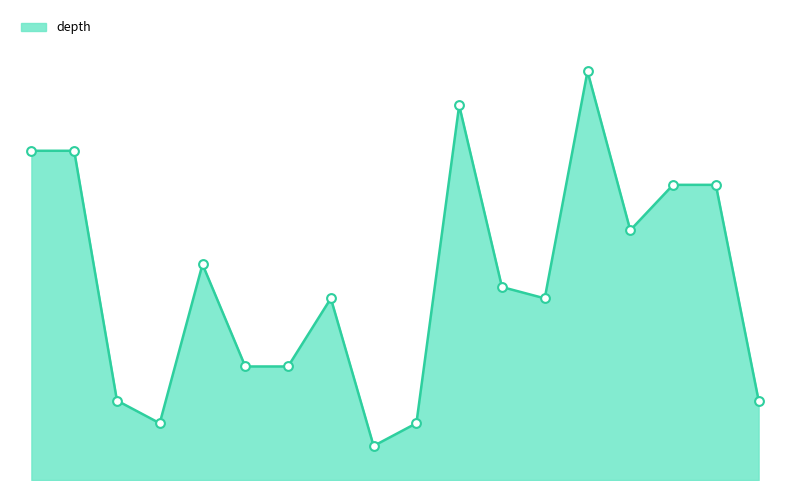

Does the chart have visible grid lines?

No